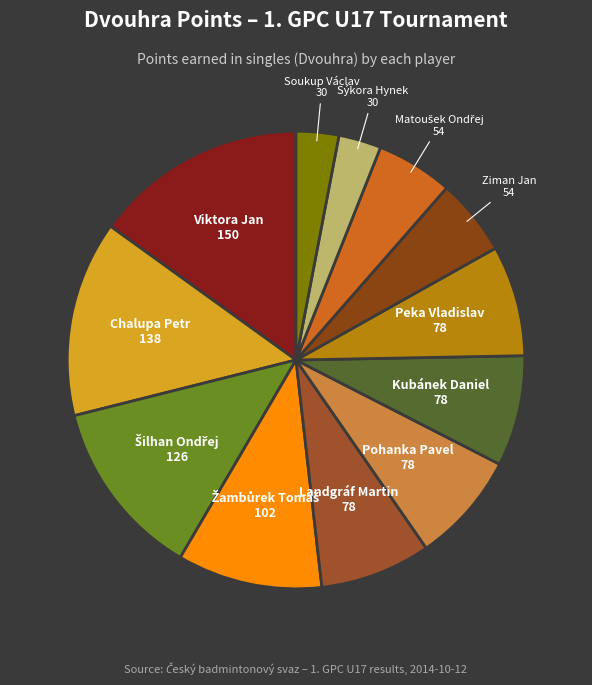

Does any single category account for the majority?

No